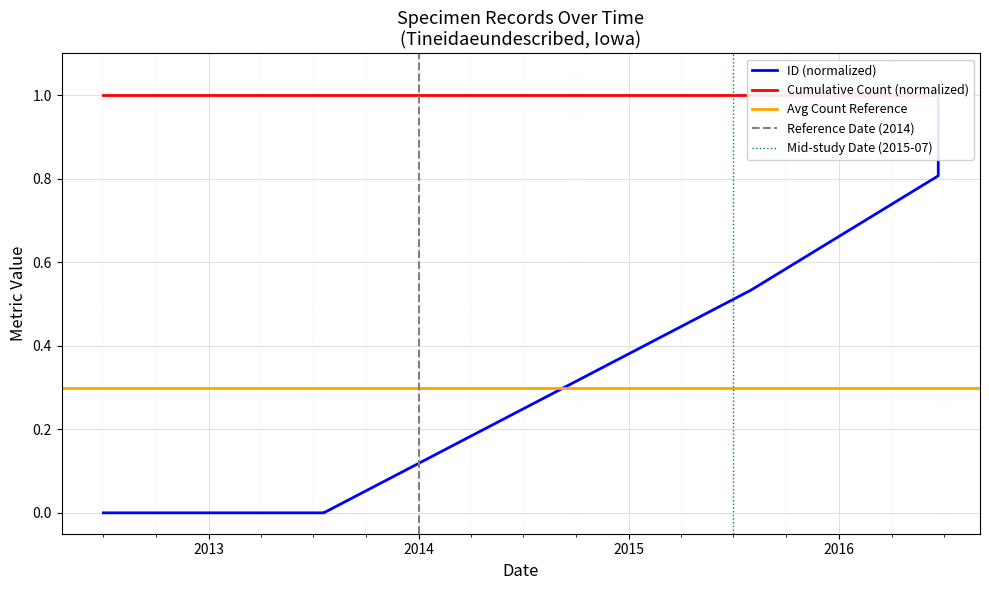

What is the sum of the values at 2013-07-19 and 2015-07-26?

0.5